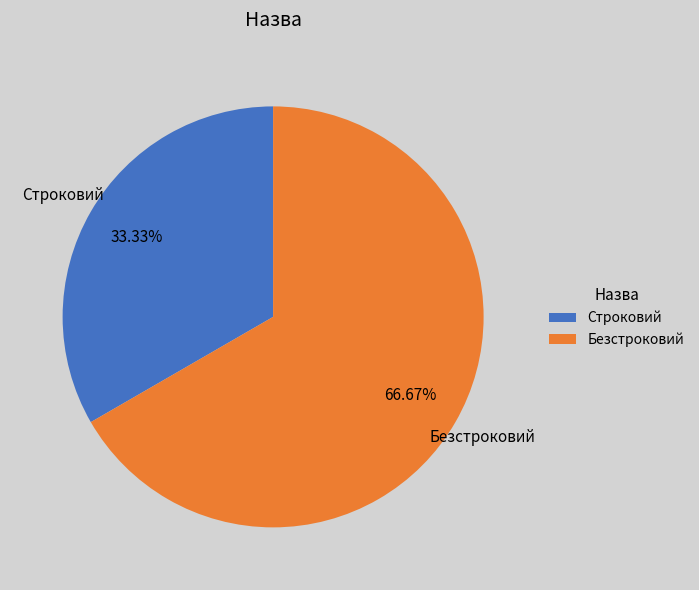

To the nearest percent, what is the combined percentage of Безстроковий and Строковий?

100%